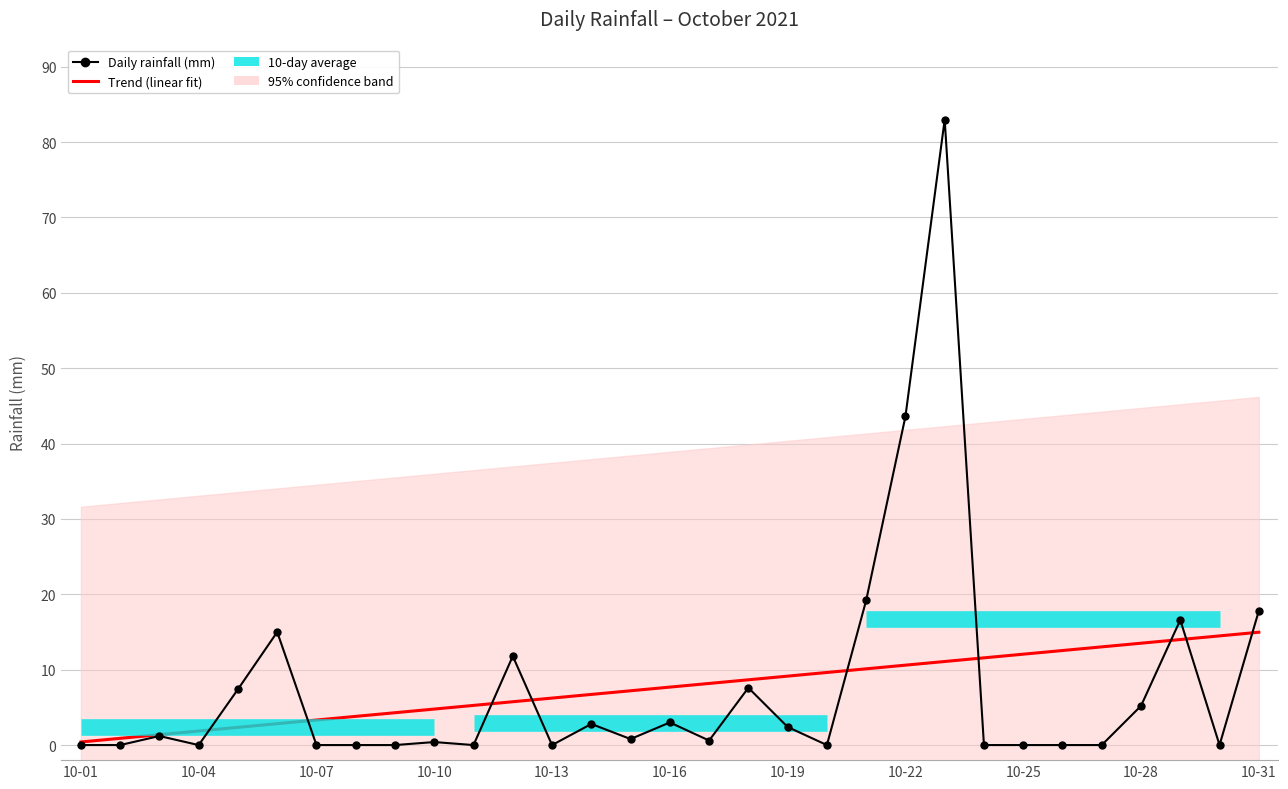

Which has a higher value, 2021-10-14 or 2021-10-01?

2021-10-14